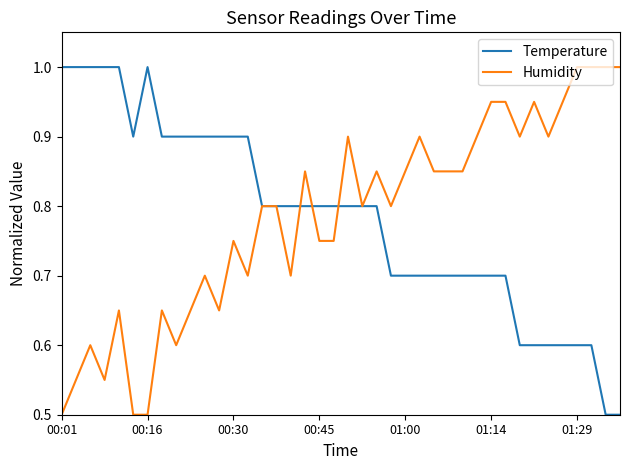

What is the greatest value displayed?

1.0